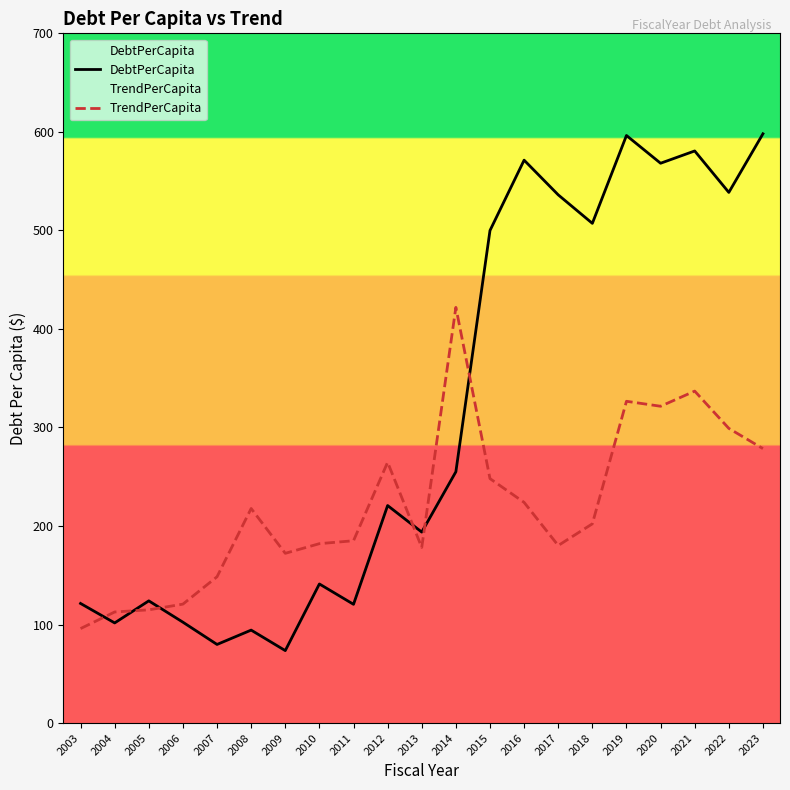

In DebtPerCapita, how many points are higher than both neighbors (excluding endpoints)?

7